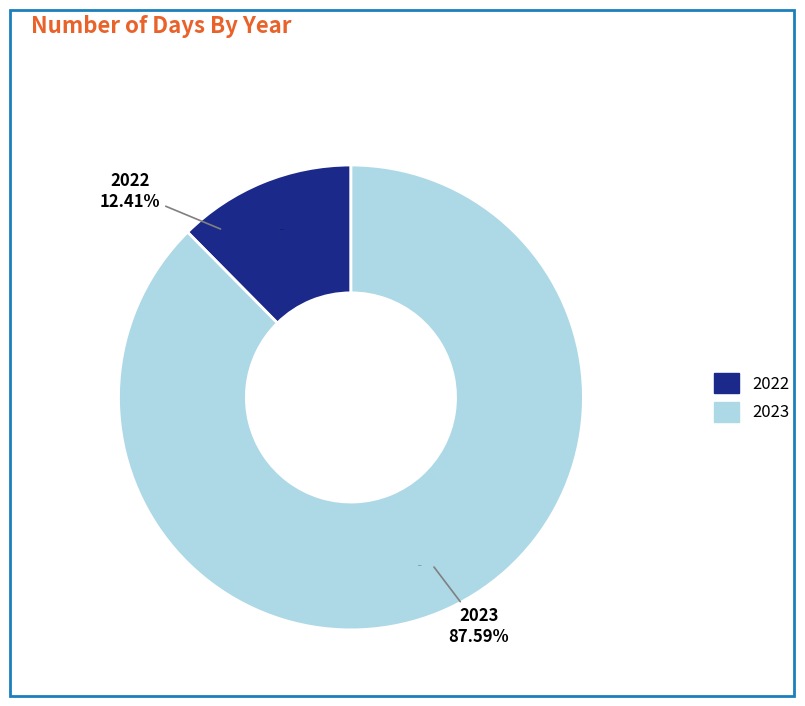

Does any single category account for the majority?

Yes